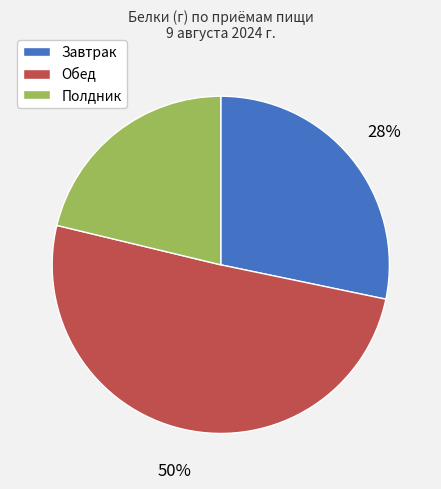

To the nearest percent, what percentage of the pie is Полдник?

21%